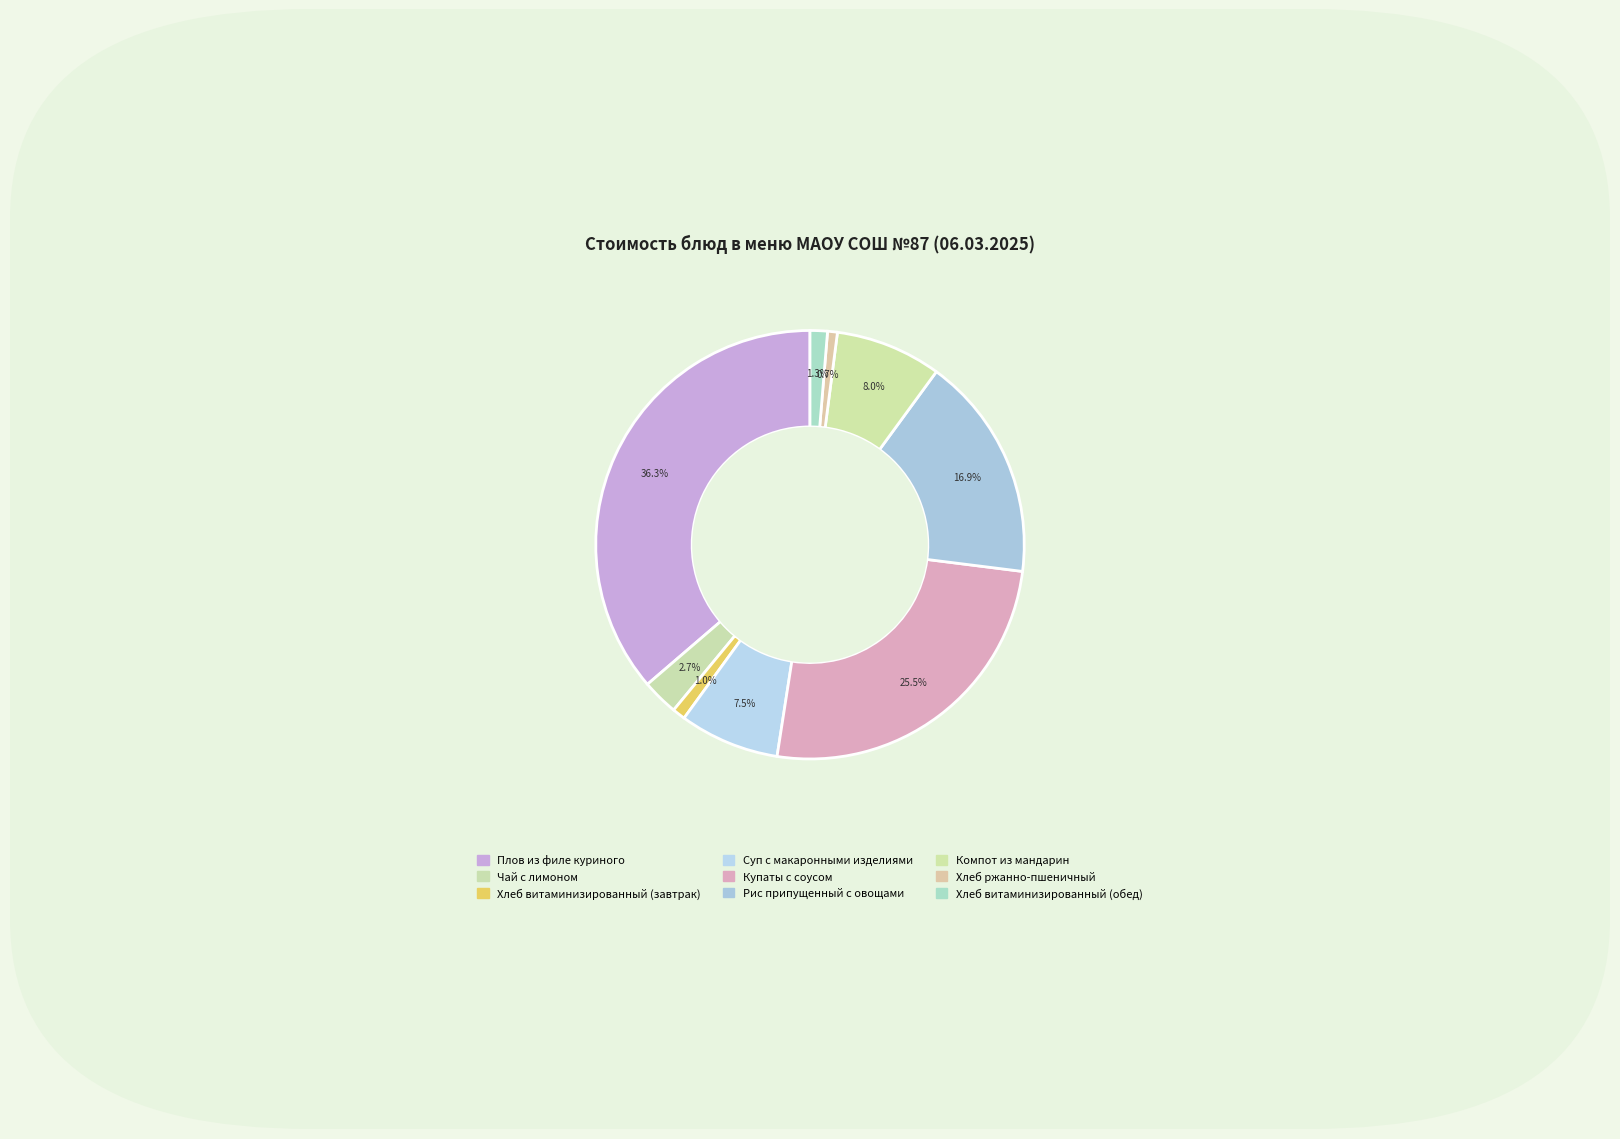

To the nearest percent, what is the difference between the Рис припущенный с овощами and Хлеб витаминизированный (завтрак) slice percentages?

16%